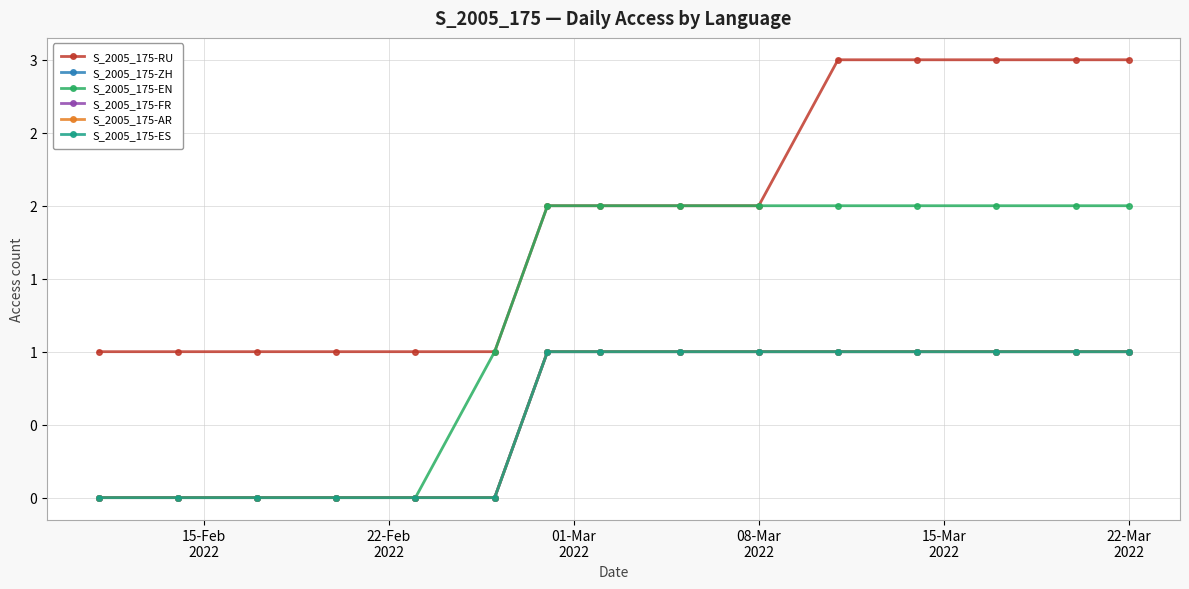

Count the S_2005_175-EN values in the range 0 to 2.

15